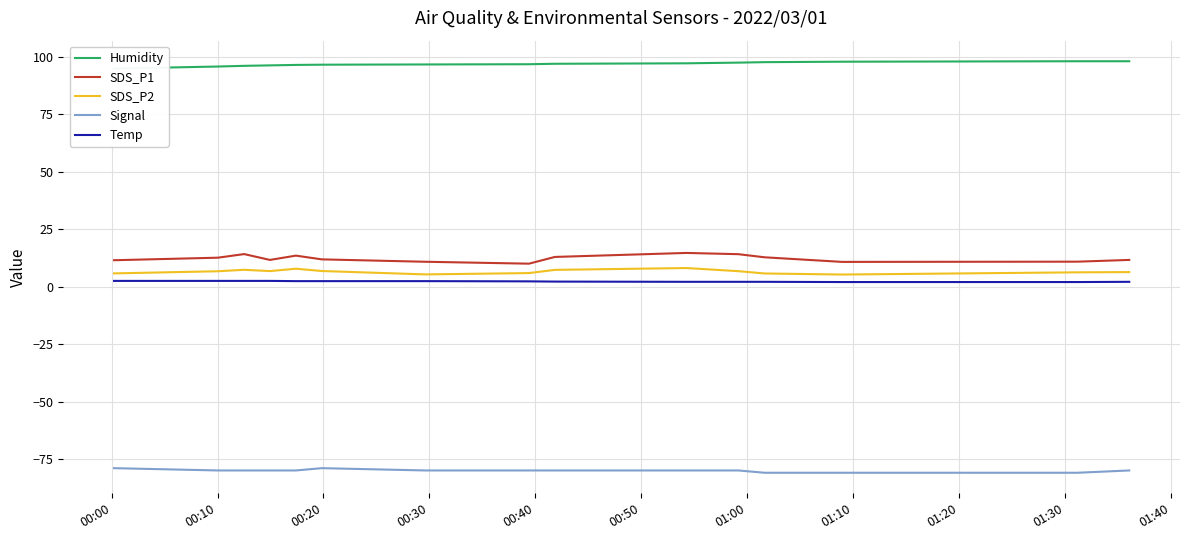

True or false: Temp and Signal cross at least once.

False